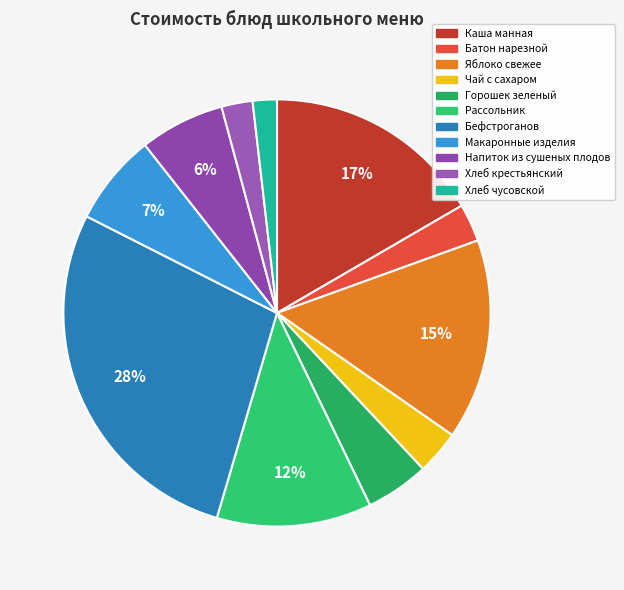

To the nearest percent, what percentage of the pie is Чай с сахаром?

3%